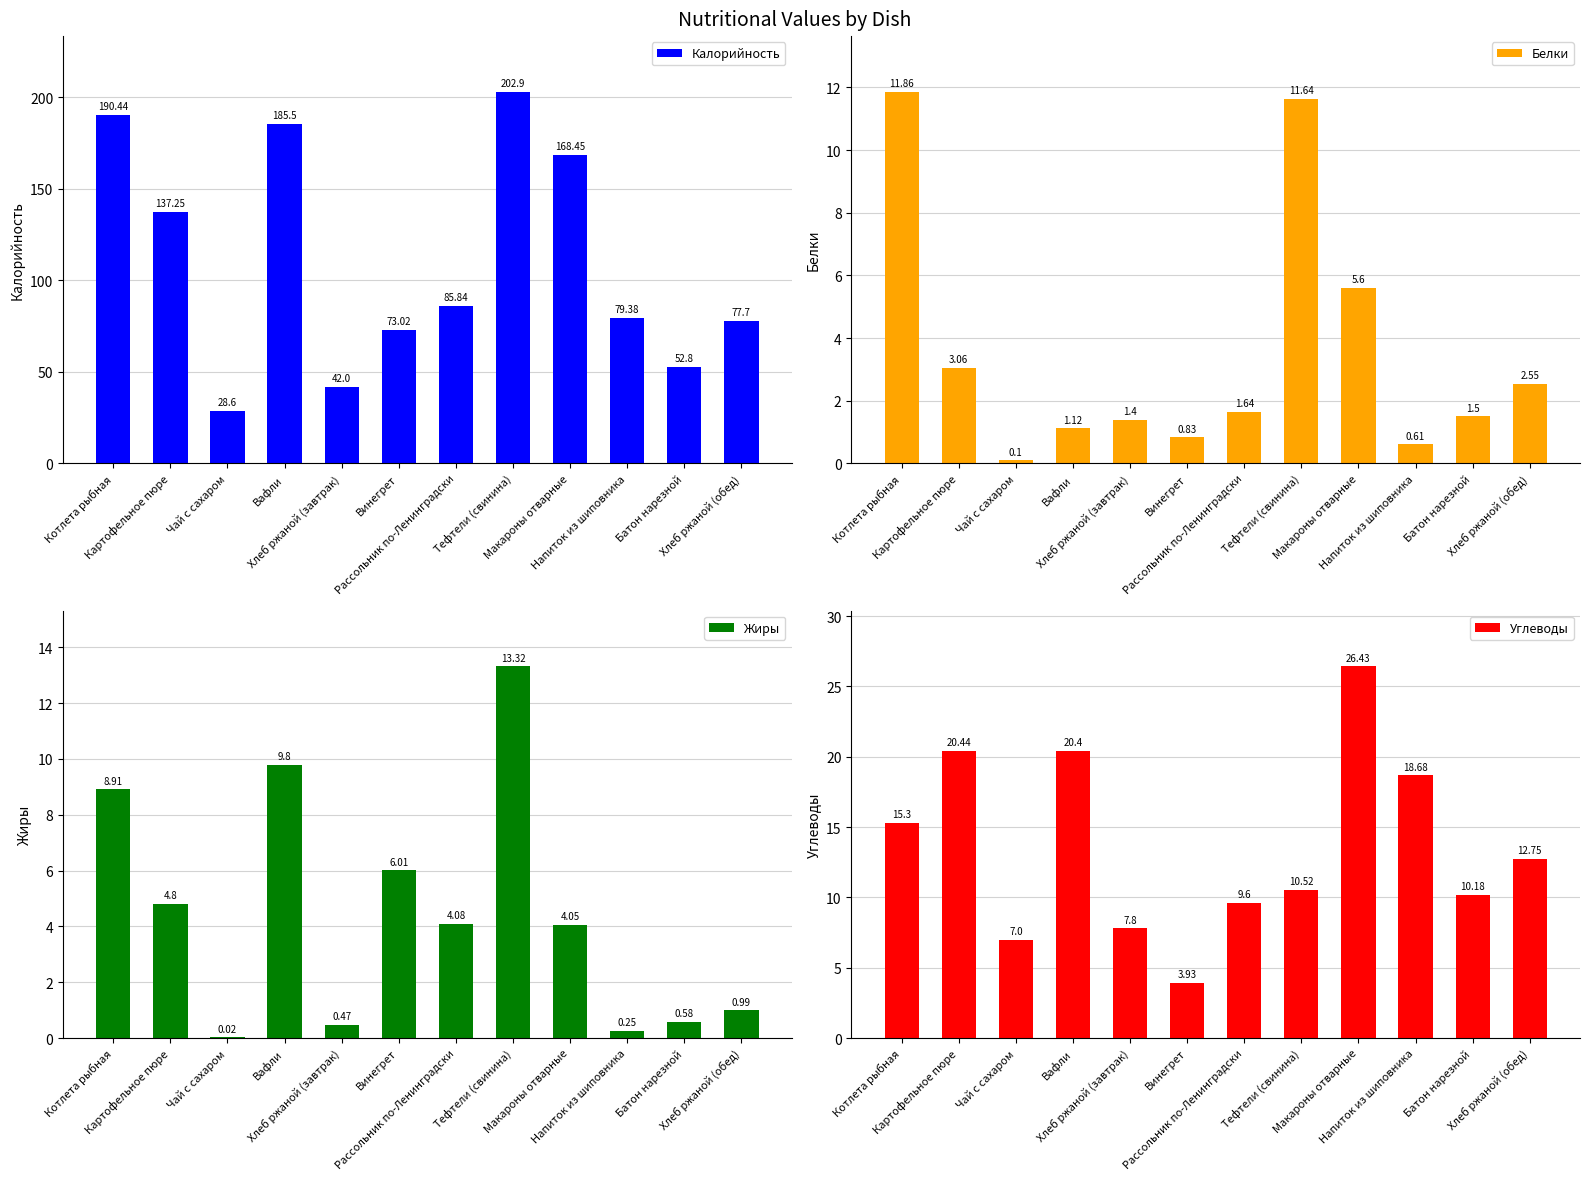

What is the label of the 12th bar from the right?

Котлета рыбная